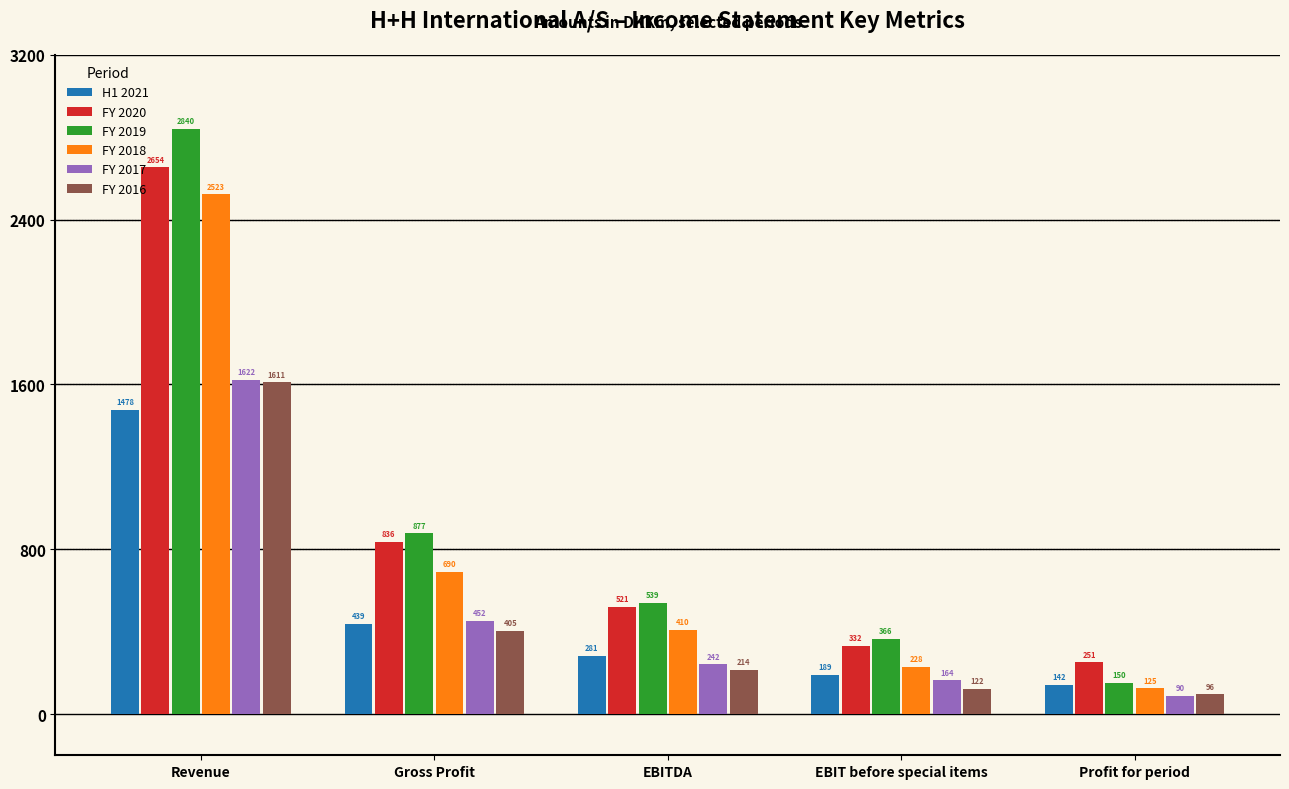

Is the value of H1 2021 at Gross Profit greater than the value of FY 2020 at Profit for period?

Yes